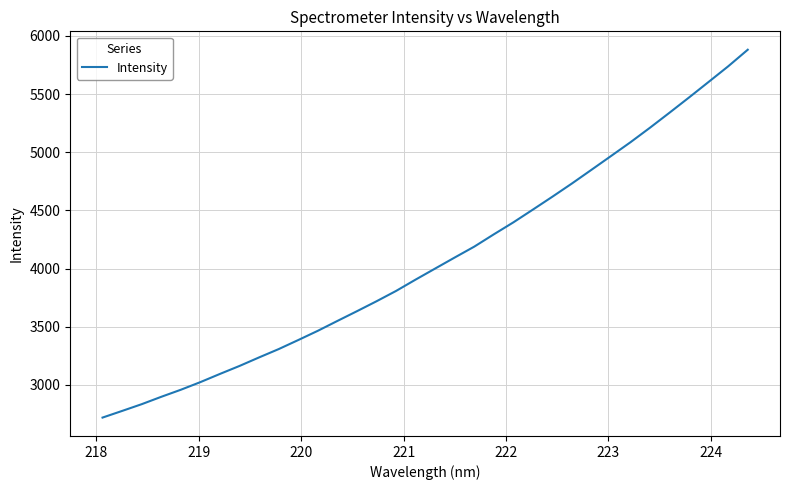

What is the smallest value displayed?

2719.5